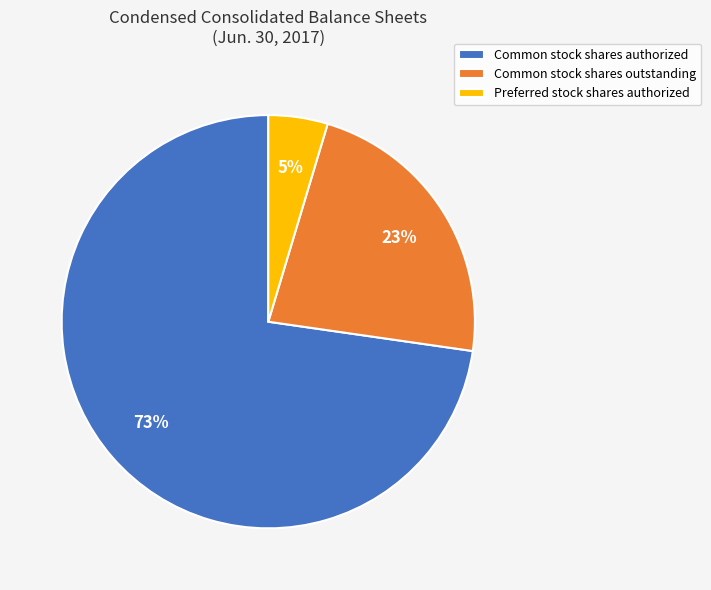

How many slices are in this pie chart?

3